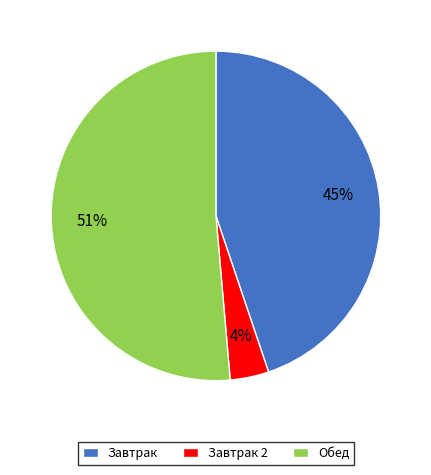

What is the majority slice?

Обед